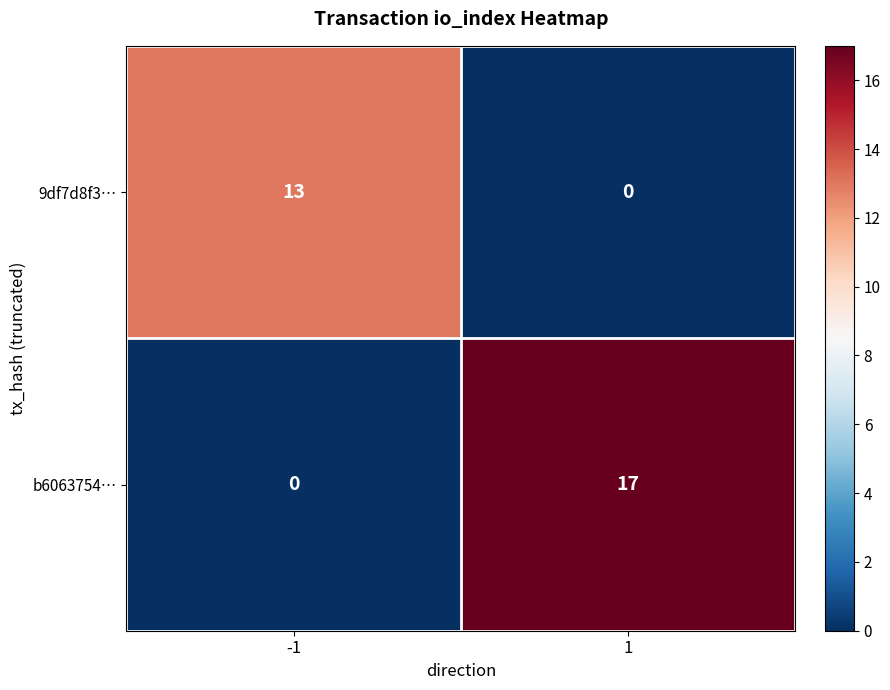

At how many categories does at least one series exceed 6?

2